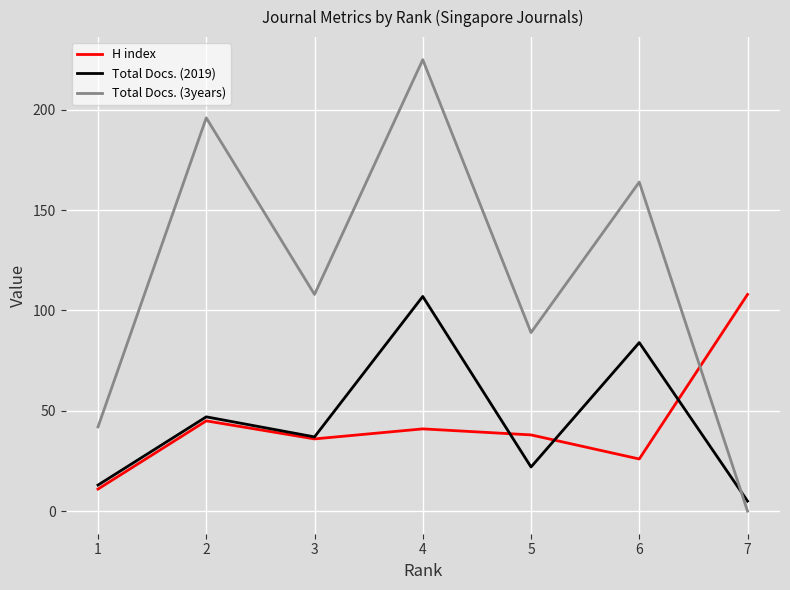

At which category does H index reach its first local valley?

3